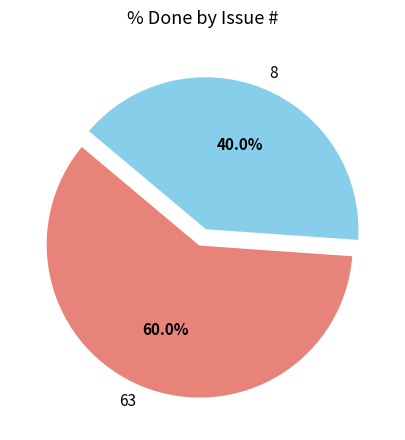

Which has a higher value, 8 or 63?

63